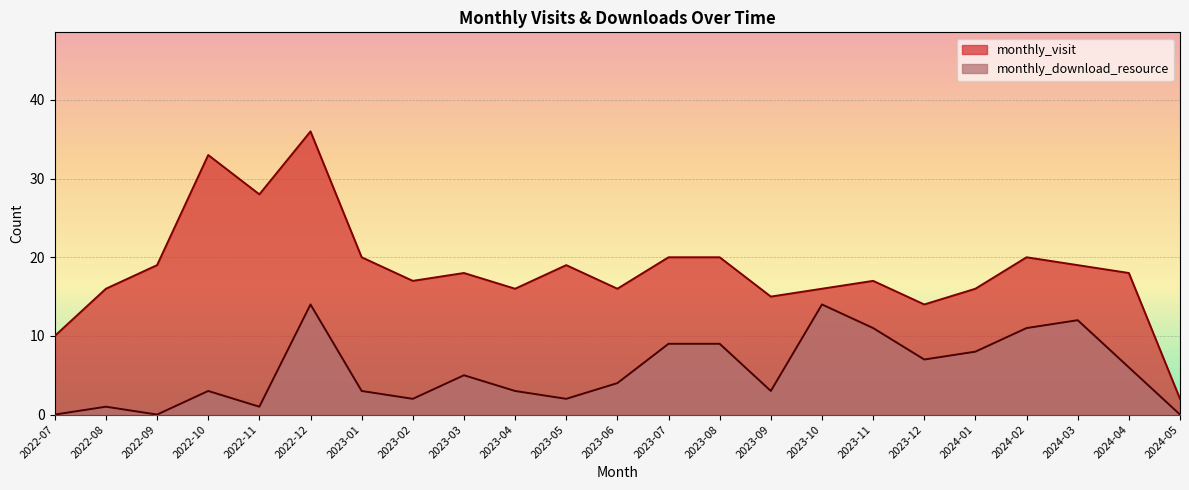

True or false: monthly_download_resource and monthly_visit cross at least once.

False